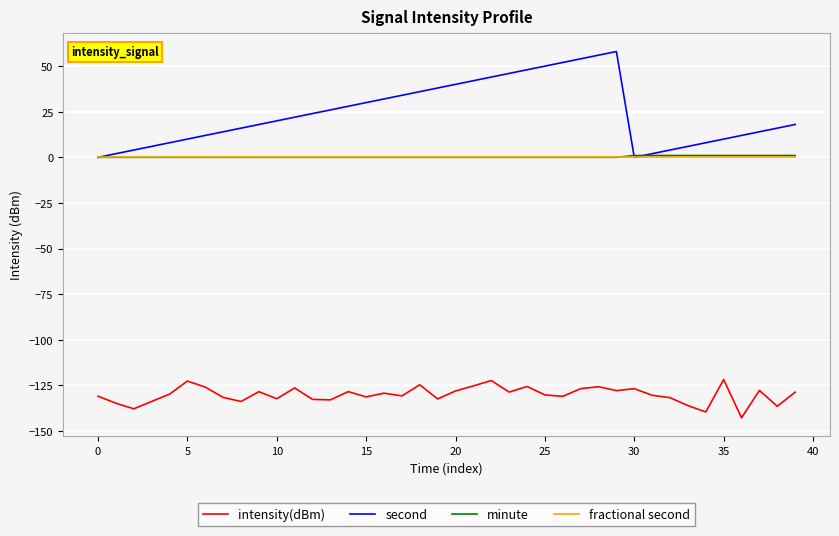

What is the smallest value displayed?

-142.7